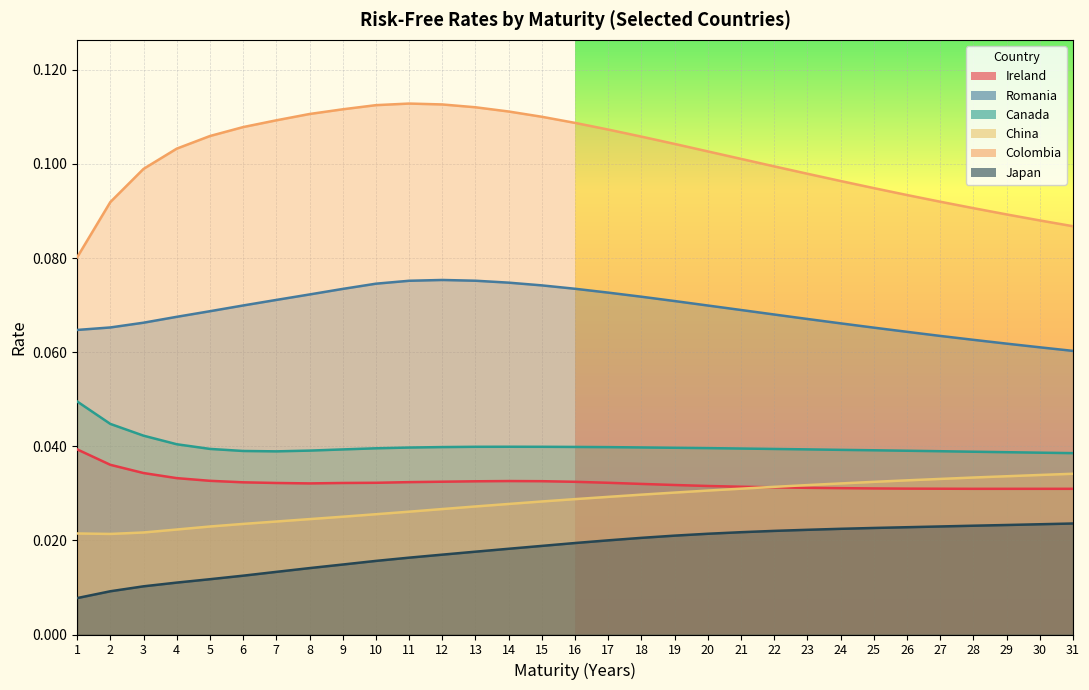

Which category has the highest value across all series?

11